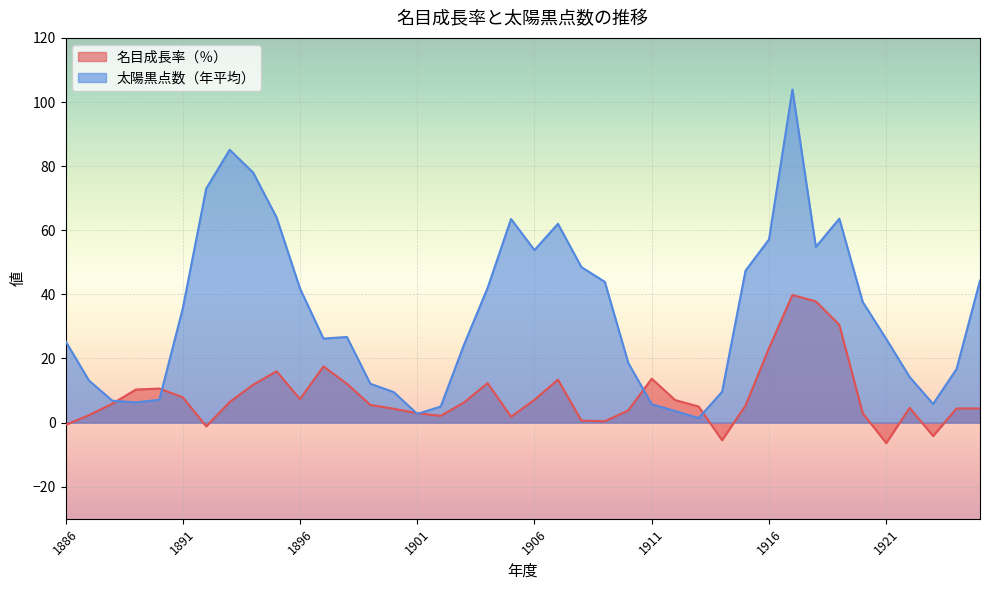

Reading left to right, list all the values displayed in this chart.

名目成長率（％）: 1886=-0.7	1887=2.3	1888=5.9	1889=10.3	1890=10.6	1891=7.9	1892=-1.2	1893=6.4	1894=11.8	1895=16.0	1896=7.3	1897=17.5	1898=12.1	1899=5.5	1900=4.3	1901=2.9	1902=2.1	1903=6.3	1904=12.3	1905=1.8	1906=7.1	1907=13.4	1908=0.6	1909=0.4	1910=3.8	1911=13.7	1912=7.0	1913=5.0	1914=-5.5	1915=5.3	1916=23.2	1917=39.8	1918=37.8	1919=30.5	1920=2.9	1921=-6.4	1922=4.6	1923=-4.2	1924=4.4	1925=4.4
太陽黒点数（年平均）: 1886=25.4	1887=13.1	1888=6.8	1889=6.3	1890=7.1	1891=35.6	1892=73.0	1893=85.1	1894=78.0	1895=64.0	1896=41.8	1897=26.2	1898=26.7	1899=12.1	1900=9.5	1901=2.7	1902=5.0	1903=24.4	1904=42.0	1905=63.5	1906=53.8	1907=62.0	1908=48.5	1909=43.9	1910=18.6	1911=5.7	1912=3.6	1913=1.4	1914=9.6	1915=47.4	1916=57.1	1917=103.9	1918=54.8	1919=63.6	1920=37.6	1921=26.1	1922=14.2	1923=5.8	1924=16.7	1925=44.3